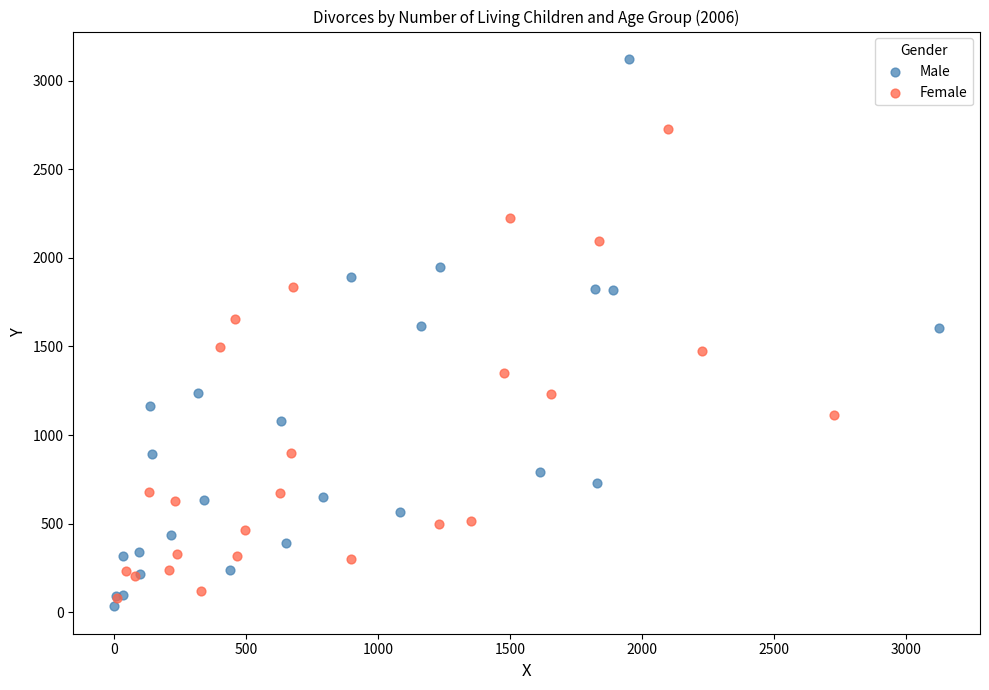

Which series reaches the minimum Y coordinate?

Male